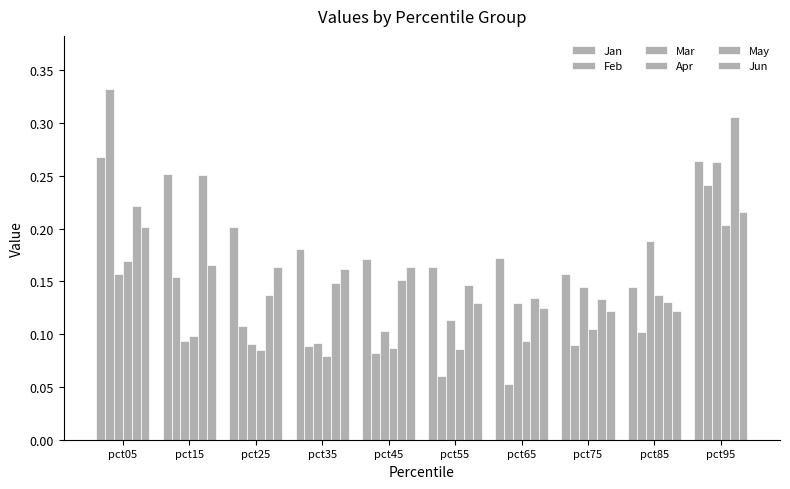

Count the Jun values in the range 0 to 1.

10